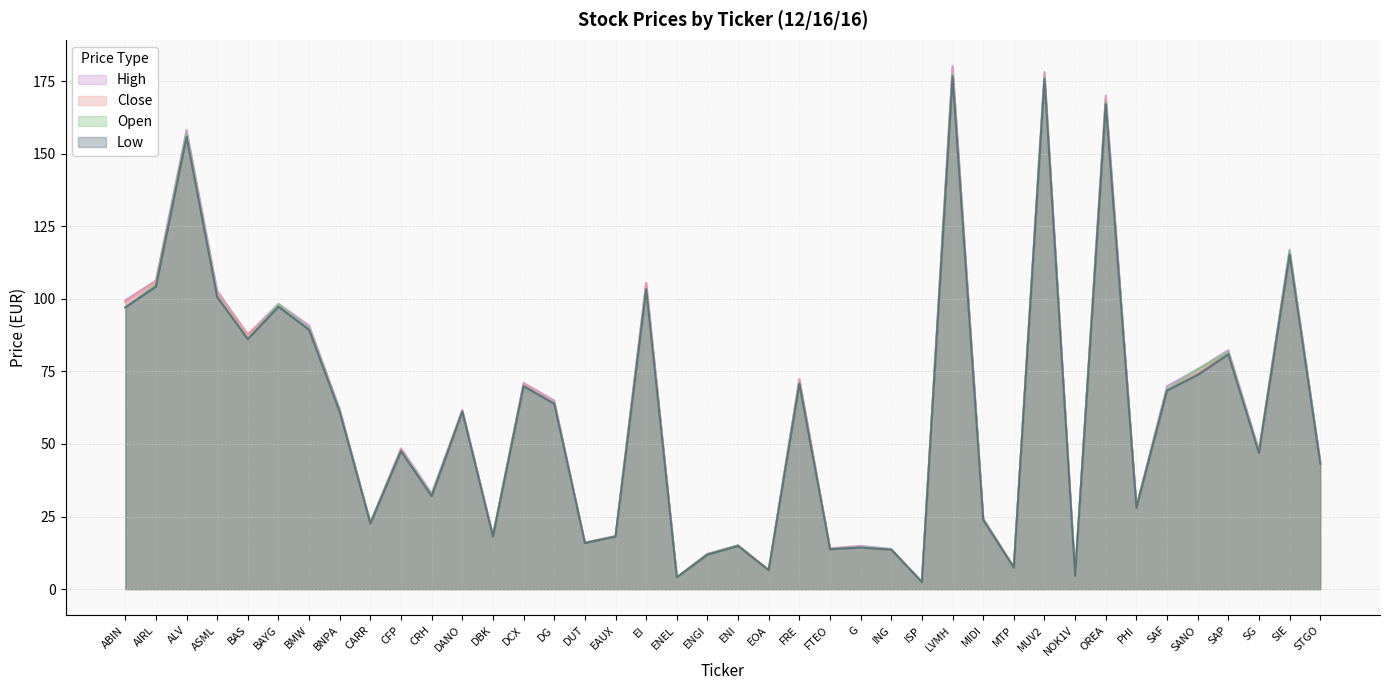

Is the value of Close at ENGI greater than the value of Low at ENEL?

Yes